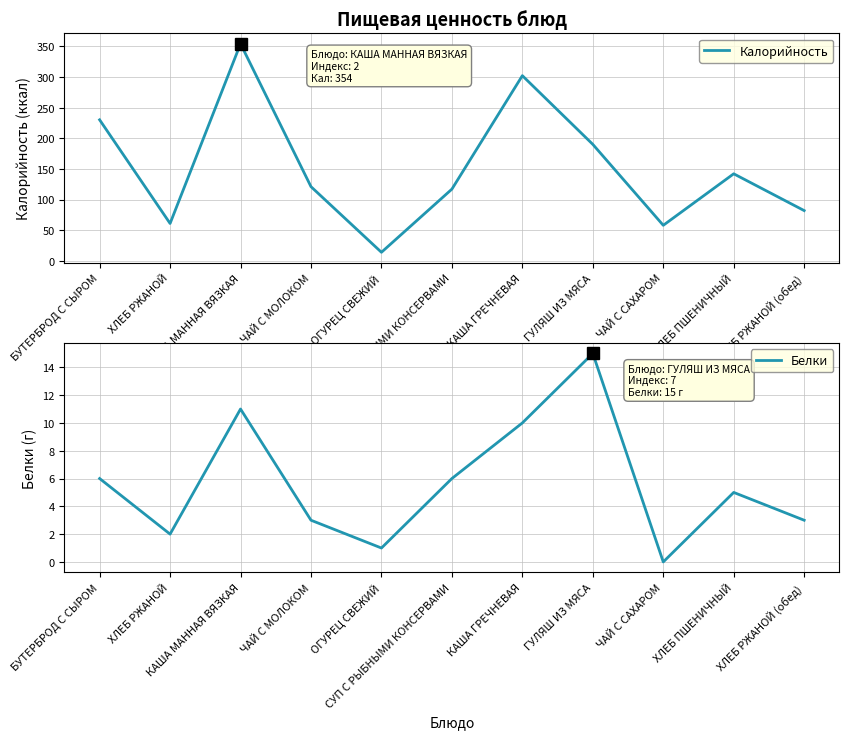

At which category does the chart reach its peak across all series?

КАША МАННАЯ ВЯЗКАЯ